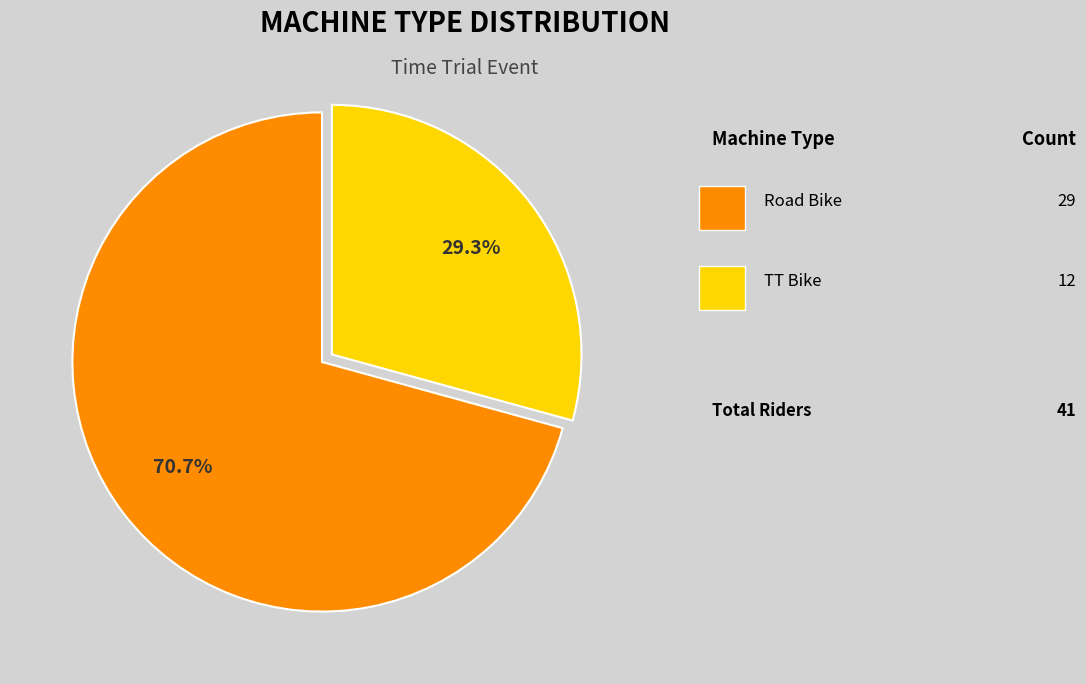

How many slices are in this pie chart?

2